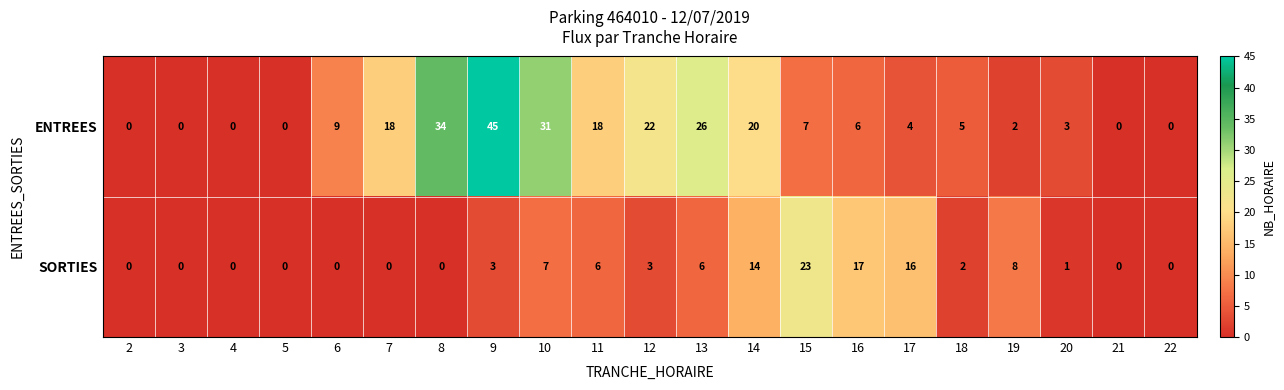

What is the total value across all series at 11?

24